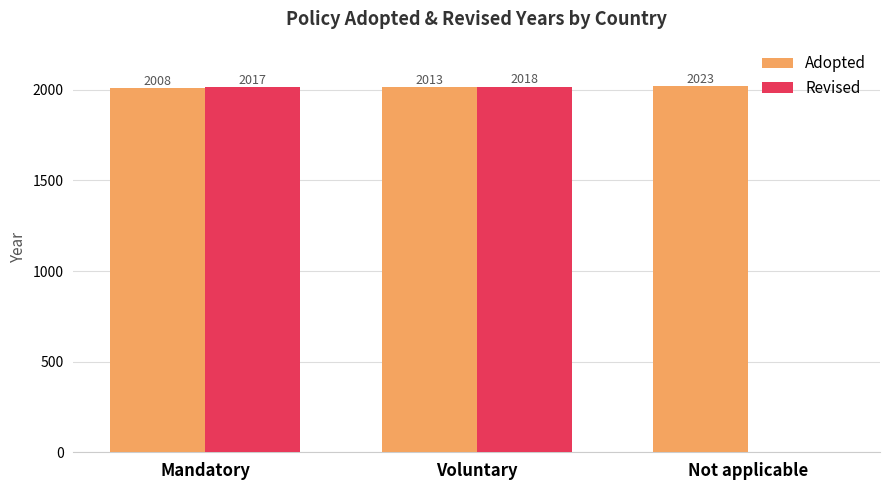

What is the sum of all Adopted values?

6044.3